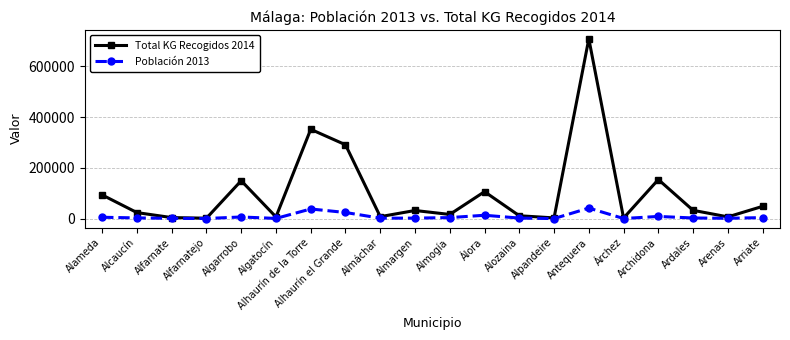

Which series has the largest range (max minus min)?

Total KG Recogidos 2014